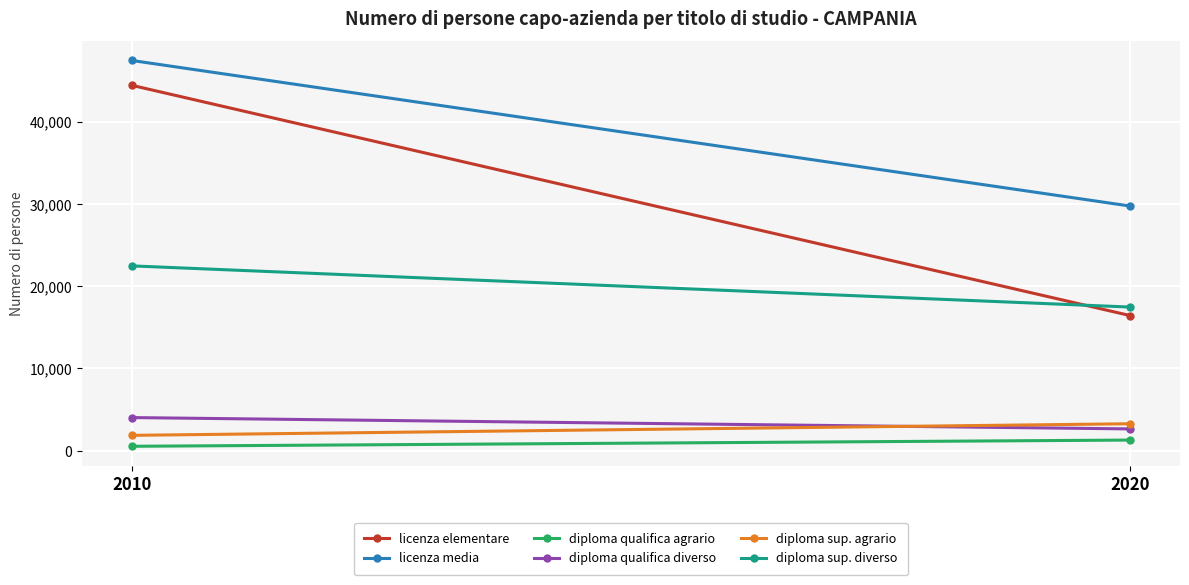

What is the value of the diploma qualifica diverso point at the 1st from the left?

4023